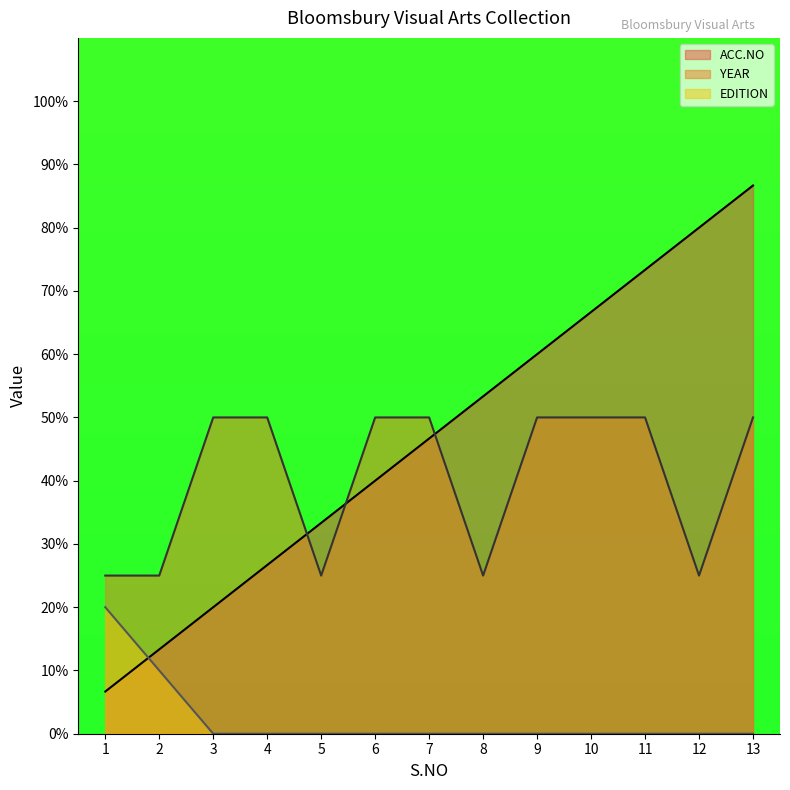

What is the difference between the maximum and minimum values in the EDITION series?

20.0